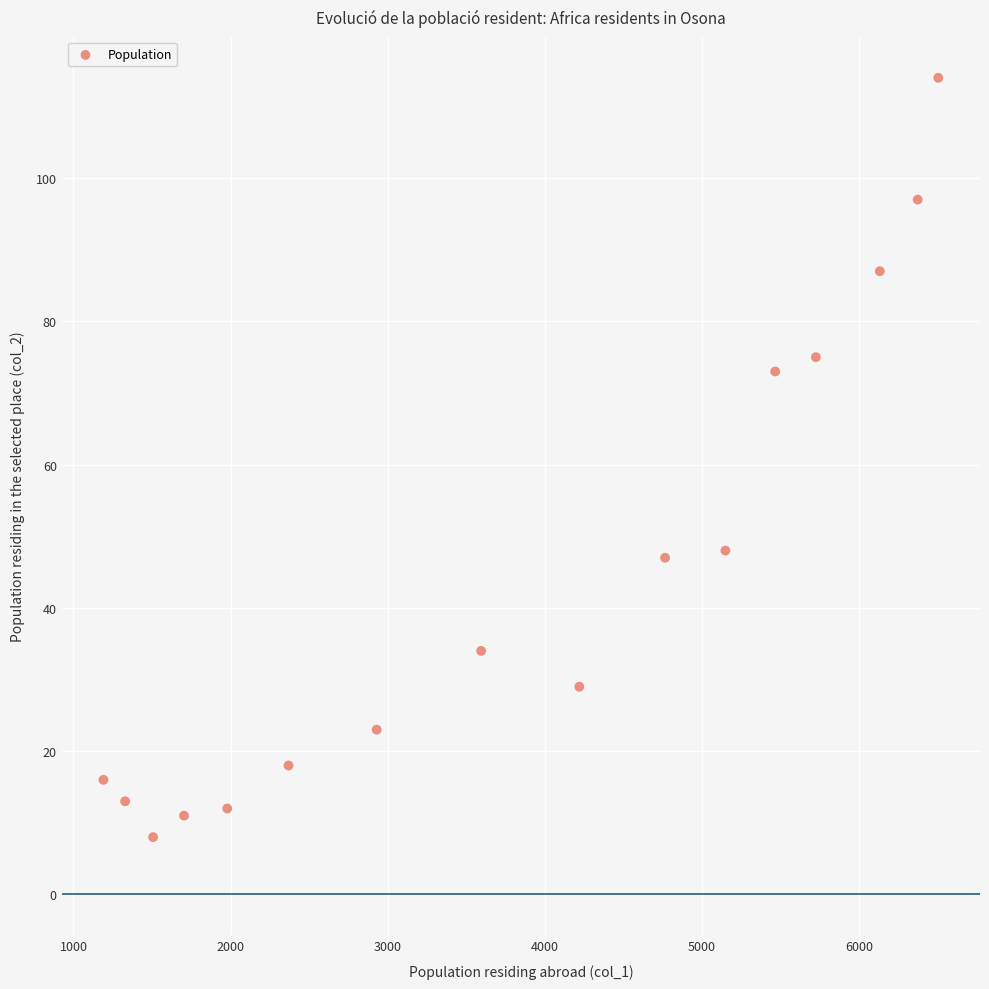

What is the range of Y values (max minus min)?

106